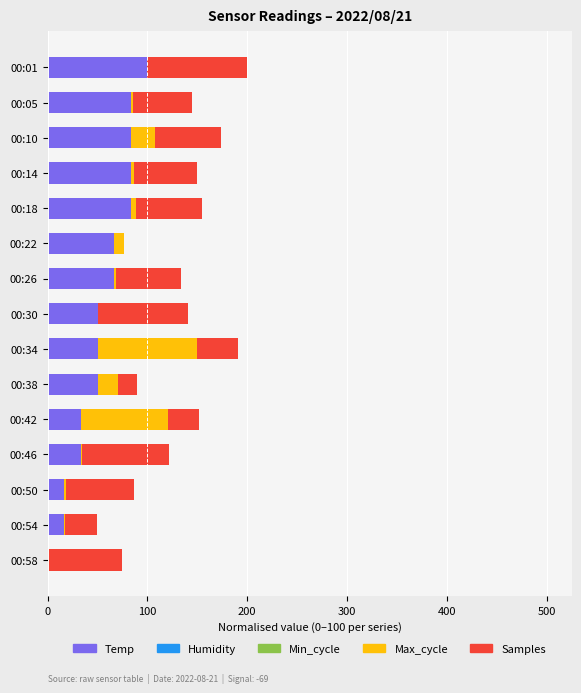

True or false: Temp has a value of 68.4 at 00:30.

False